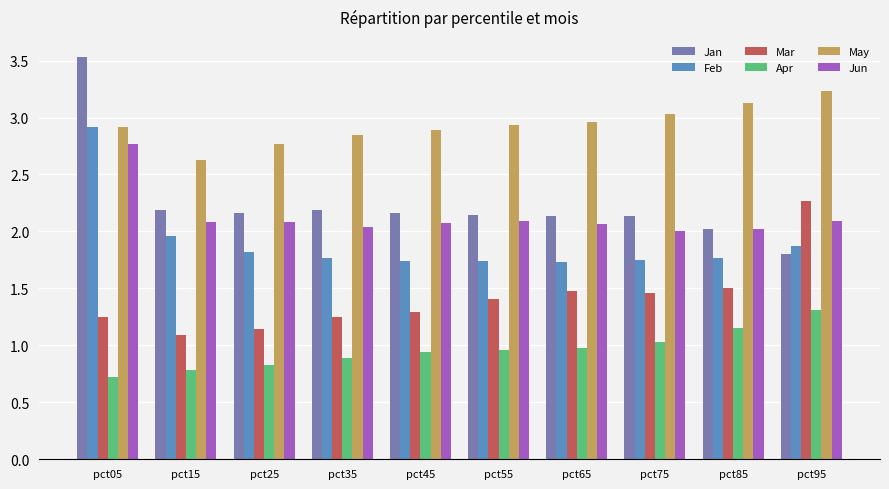

At which category does the chart reach its peak across all series?

pct05